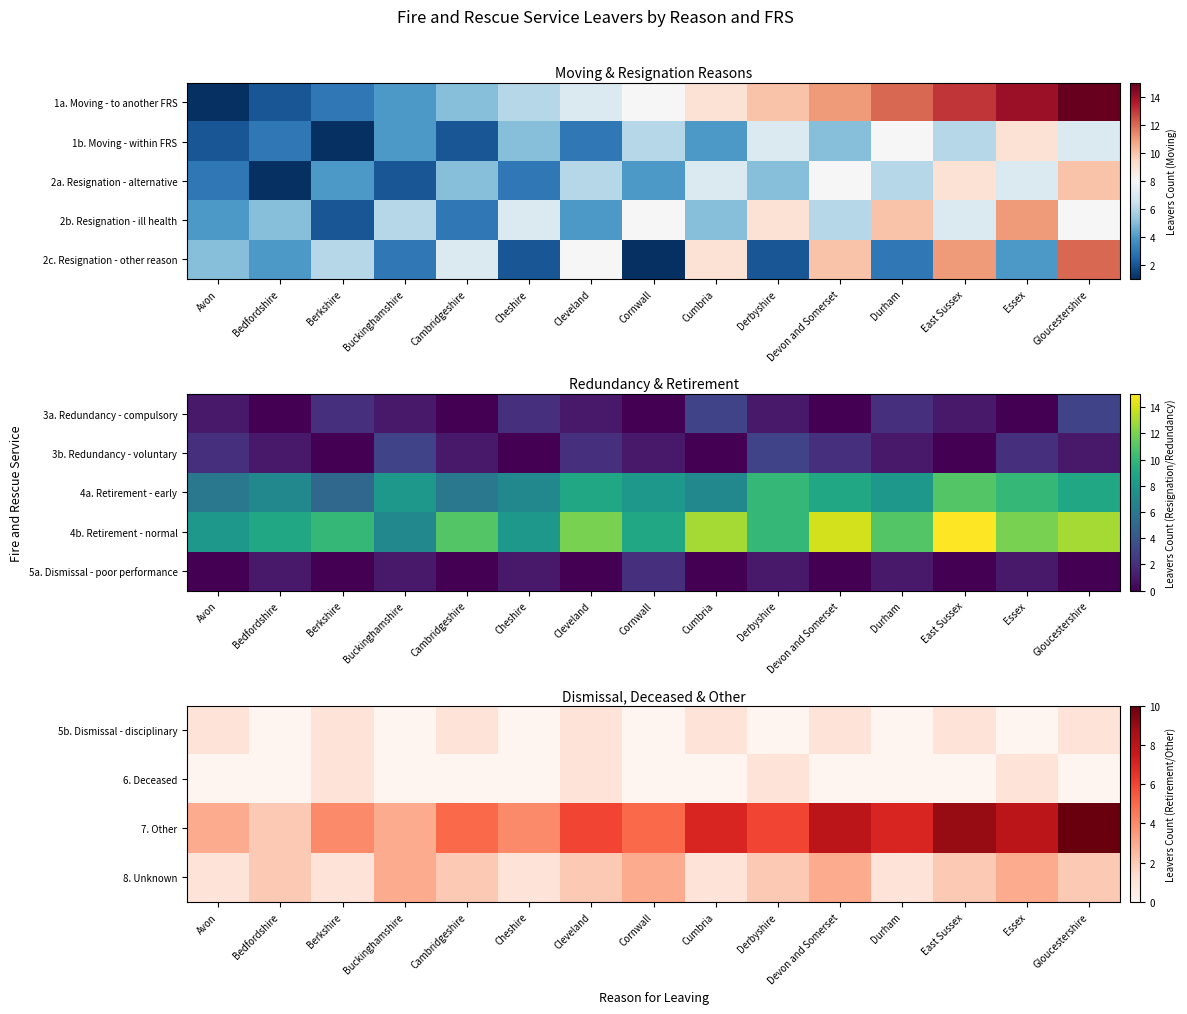

What is the difference between the second highest and second lowest values in the 7. Other series?

6